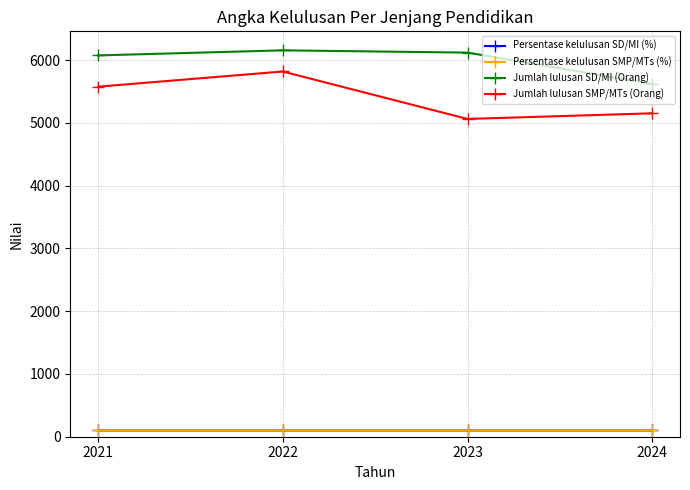

Does the chart have visible grid lines?

Yes